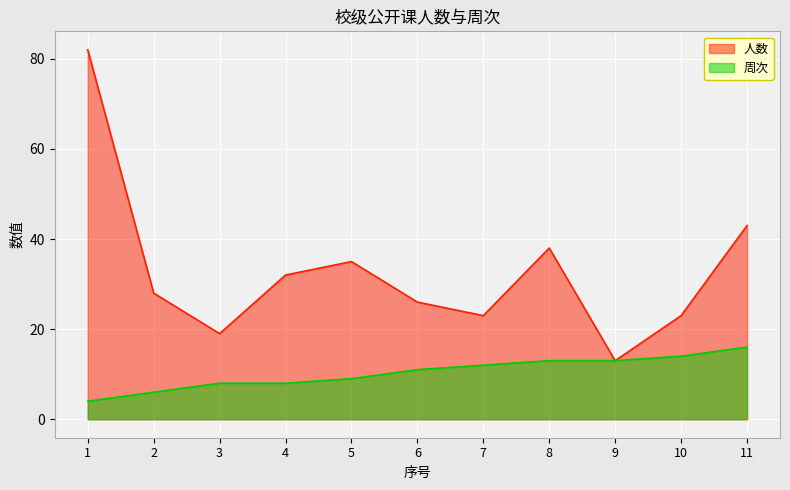

Reading right to left, list all the values displayed in this chart.

人数: 11=43	10=23	9=13	8=38	7=23	6=26	5=35	4=32	3=19	2=28	1=82
周次: 11=16	10=14	9=13	8=13	7=12	6=11	5=9	4=8	3=8	2=6	1=4